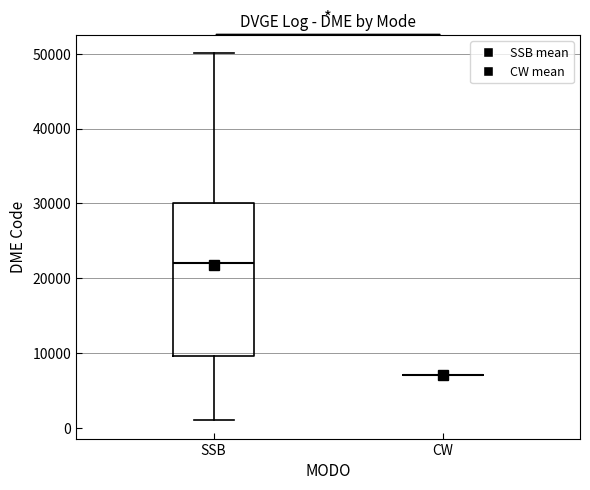

Reading left to right, read every box against the y-axis: the position of its median line, the range the box covers, and the ends of its whiskers. The values are not printed on the chart, so give them approximately, as read against the axis.

SSB: median 22000, box 10000 to 30000, whiskers 1000 to 50000
CW: box collapsed to a line at 7000, whiskers 7000 to 7000